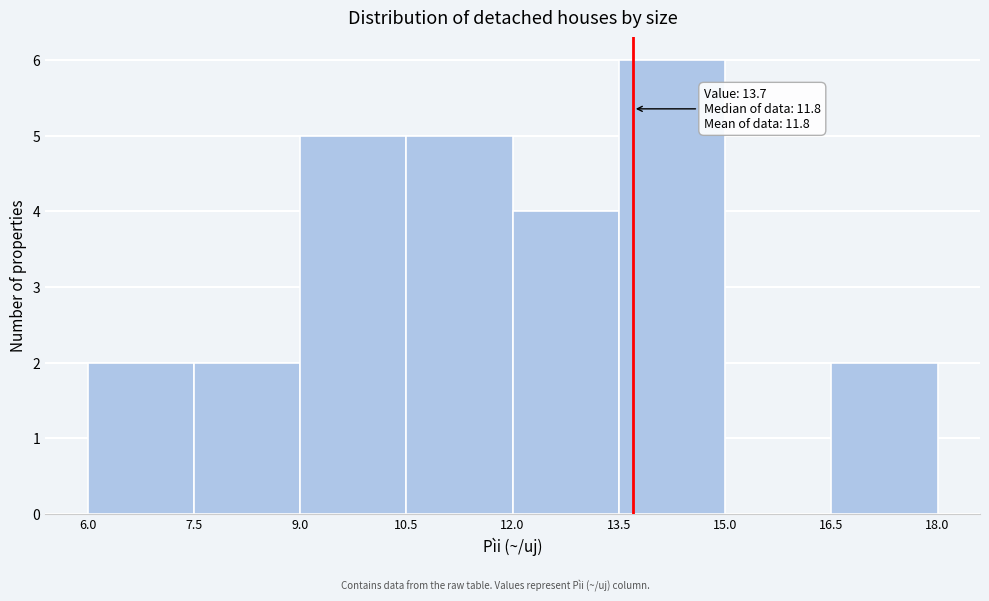

Over which range of the x-axis is the bar tallest?

13.5 to 15.0